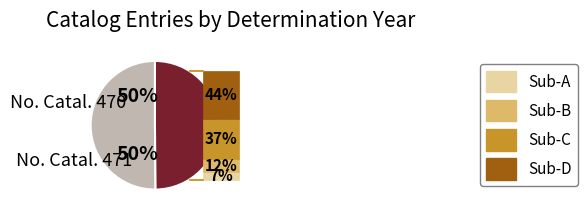

How many segments does this pie chart have?

2